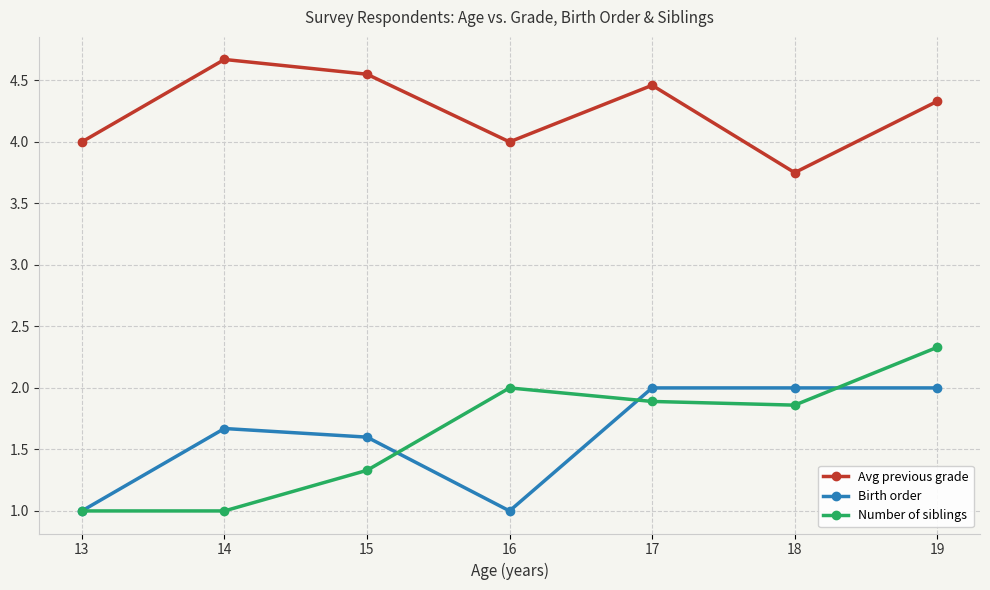

What is the value of the Birth order point at the 4th from the left?

1.0